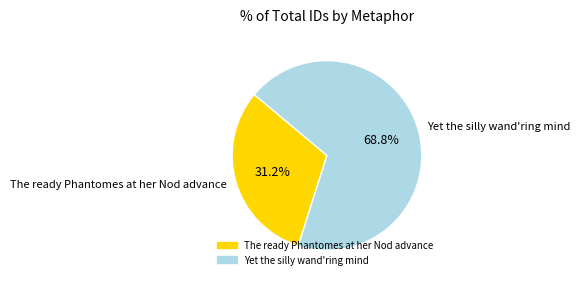

How many slices are in this pie chart?

2